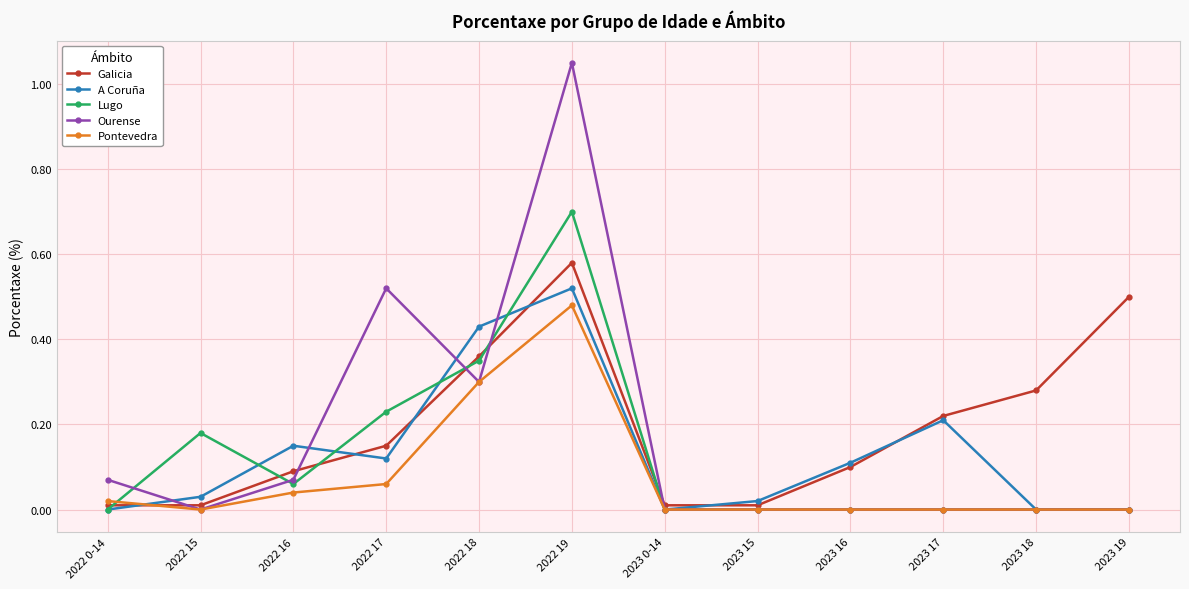

What is the label of the 3rd point from the right?

2023 17